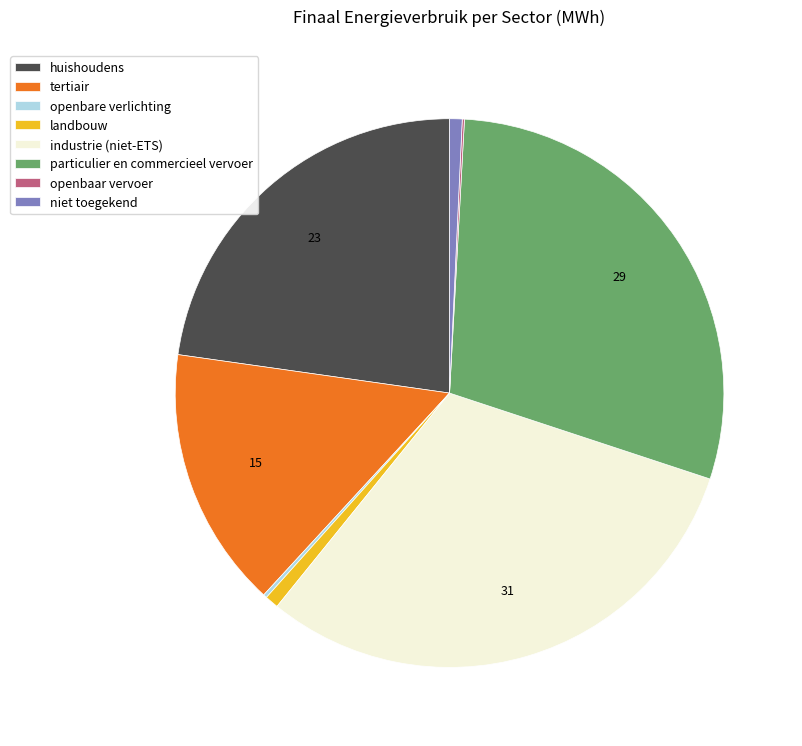

Which slice is the largest?

industrie (niet-ETS)